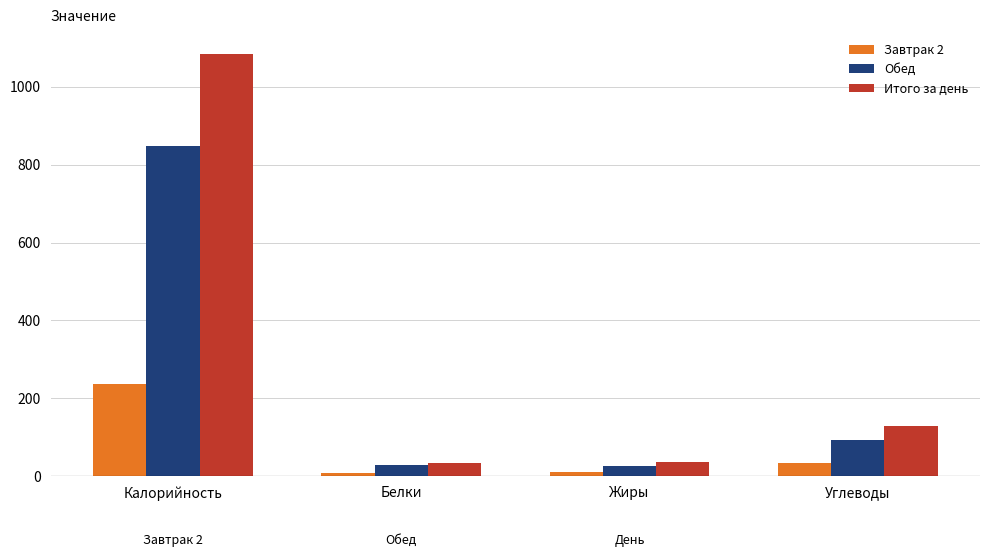

How many data points in Итого за день are less than 127?

2